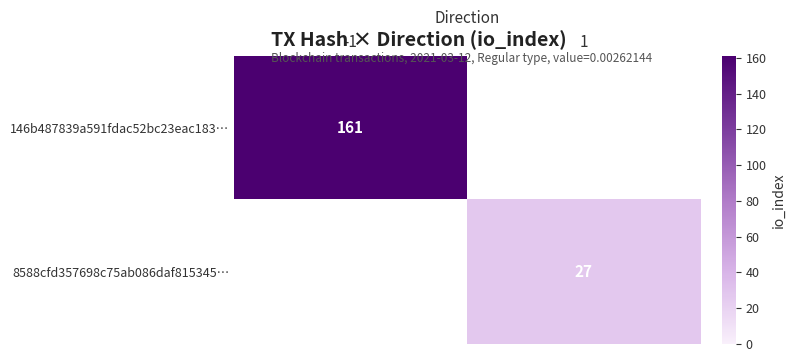

Is the value of 8588cfd357698c75ab086daf815345… at 1 greater than the value of 146b487839a591fdac52bc23eac183… at -1?

No